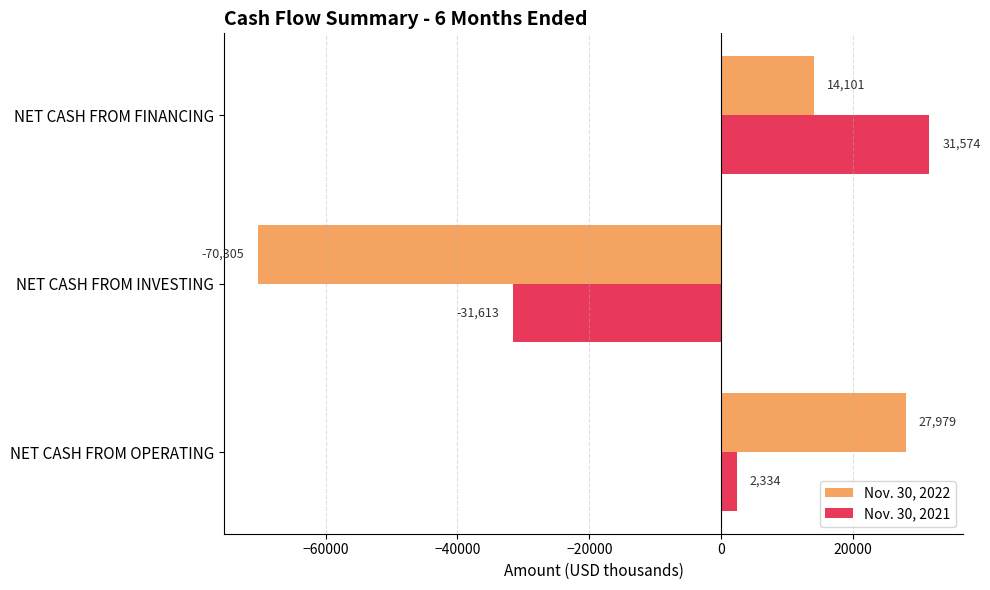

How many negative values does the Nov. 30, 2021 series have?

1